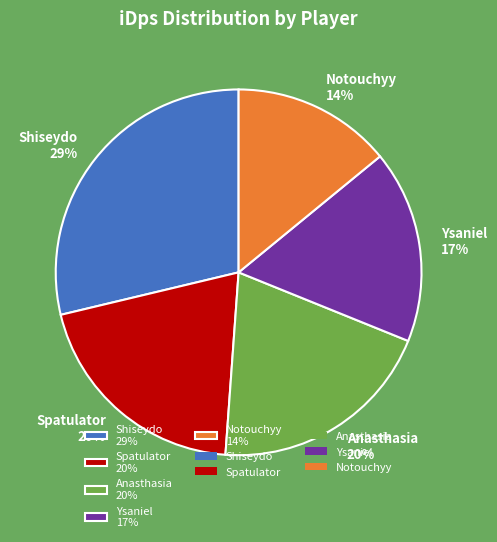

Is there any slice that represents more than half of the pie?

No